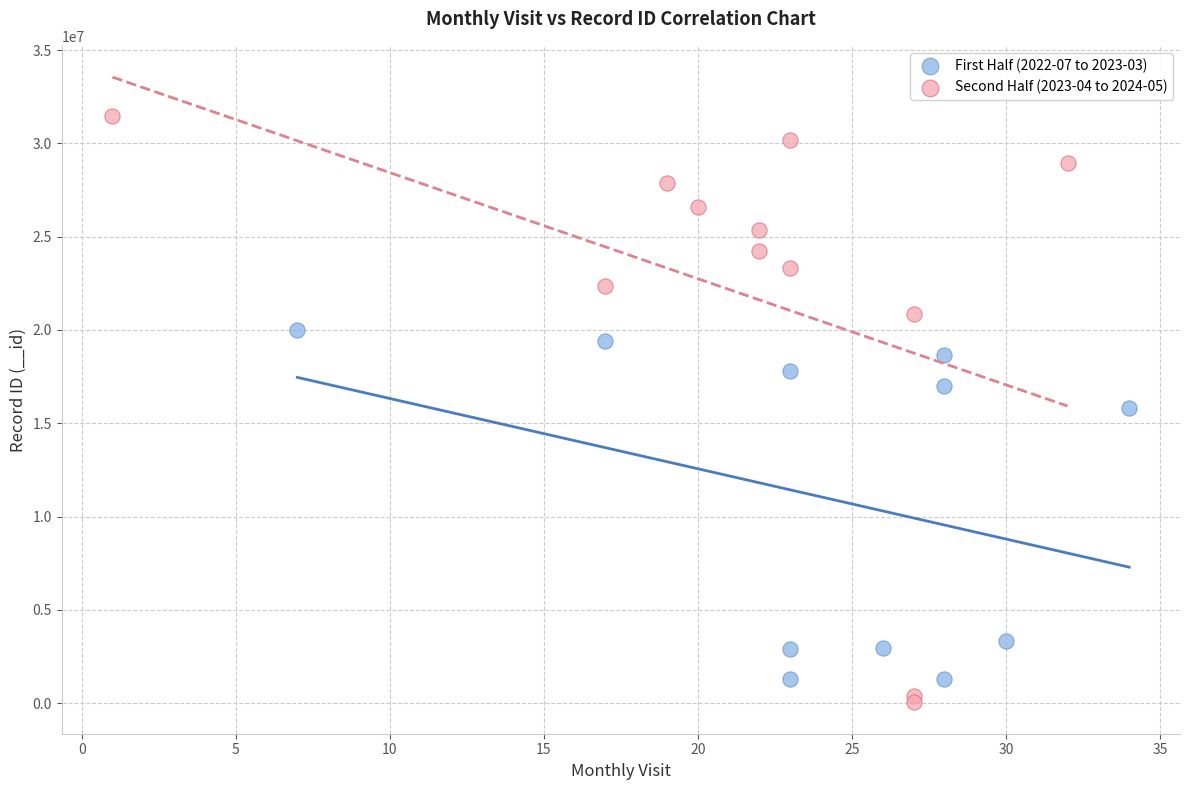

Which series contains the lowest Y value?

Second Half (2023-04 to 2024-05)